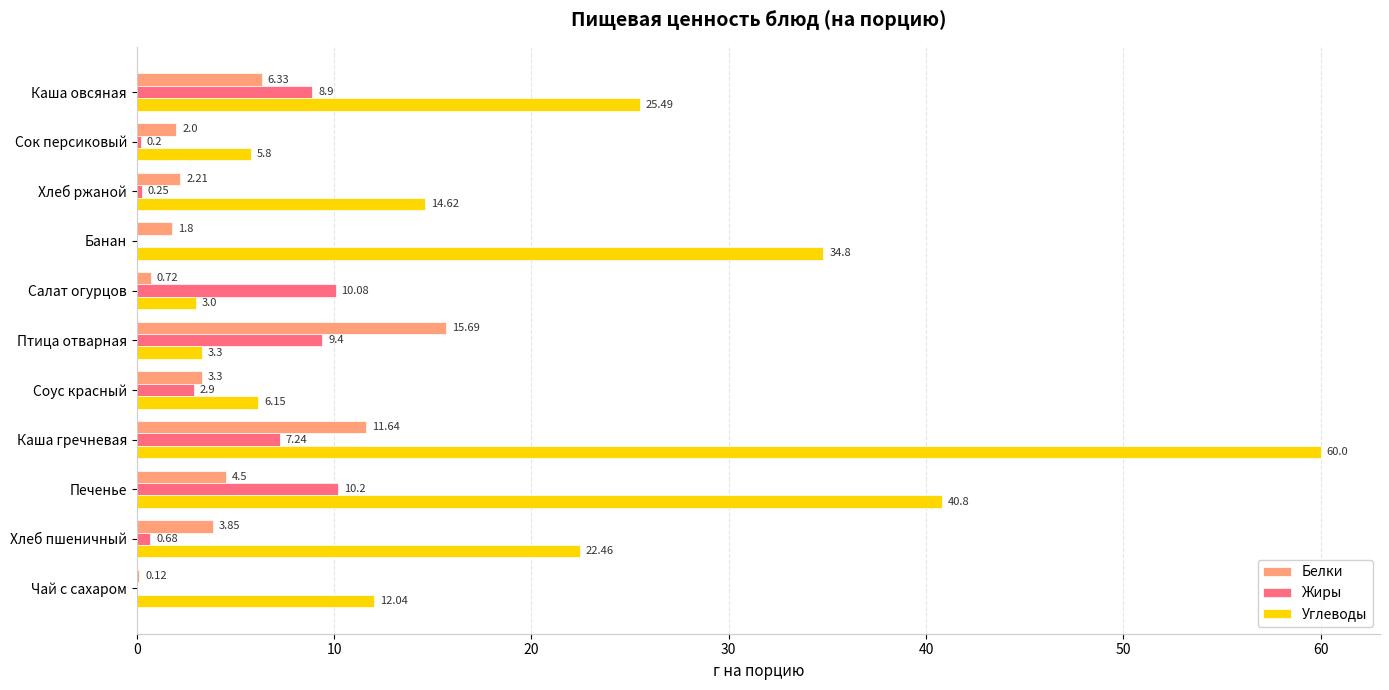

At which label is Жиры closest to 5?

Соус красный